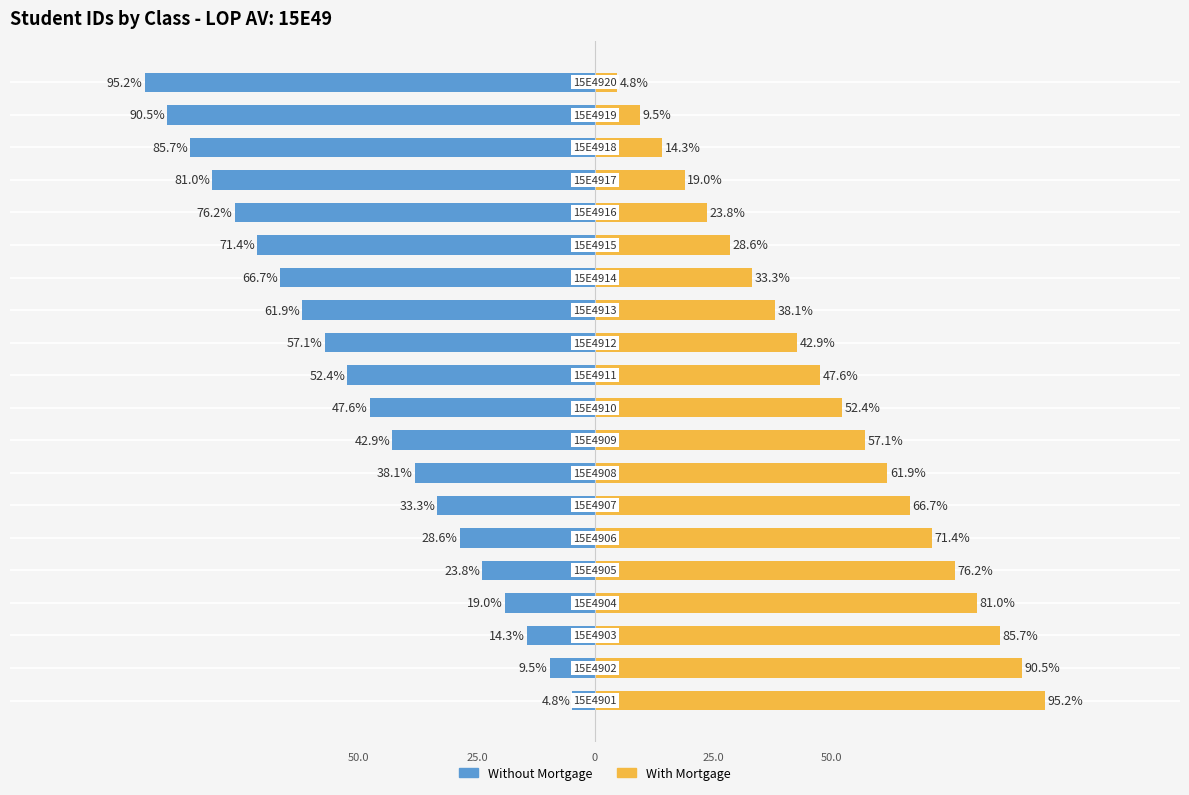

What is the sum of all With Mortgage values?

1000.0